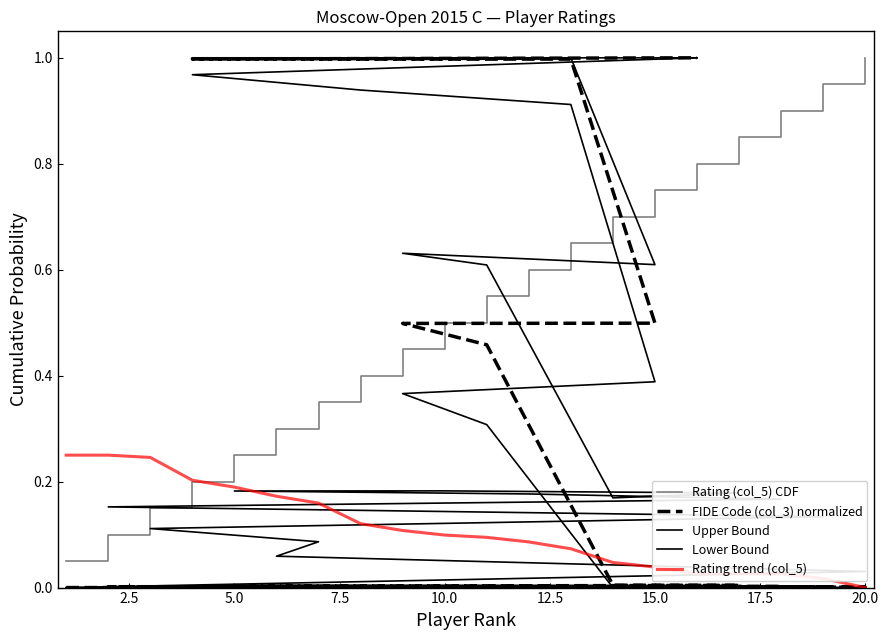

What is the label of the 7th point from the left?

15.0